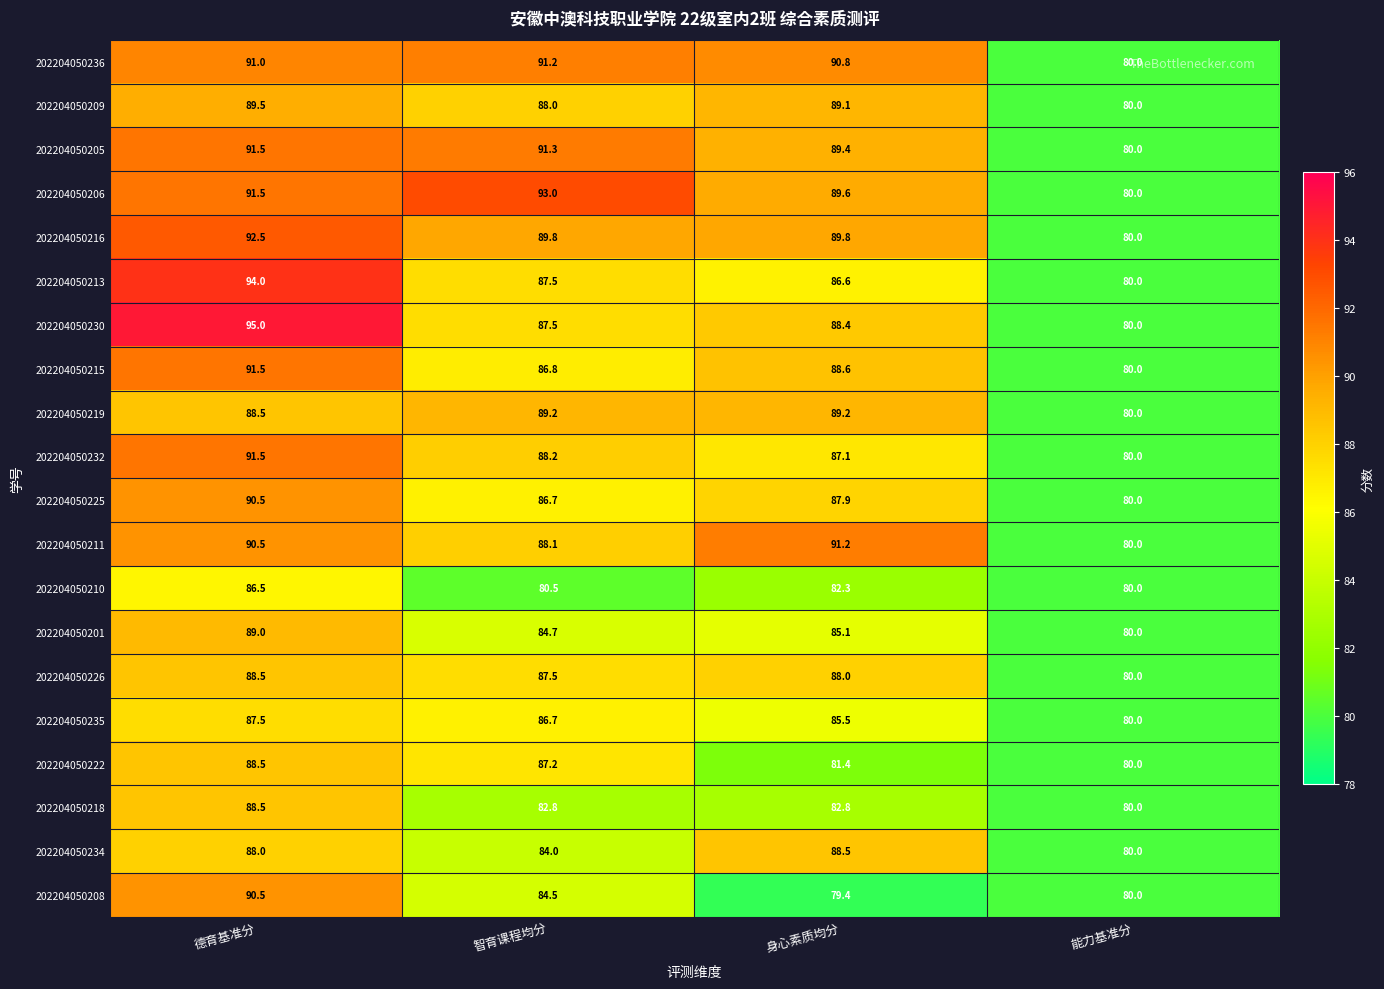

List the labels in order of 202204050215 value, largest first.

德育基准分, 身心素质均分, 智育课程均分, 能力基准分